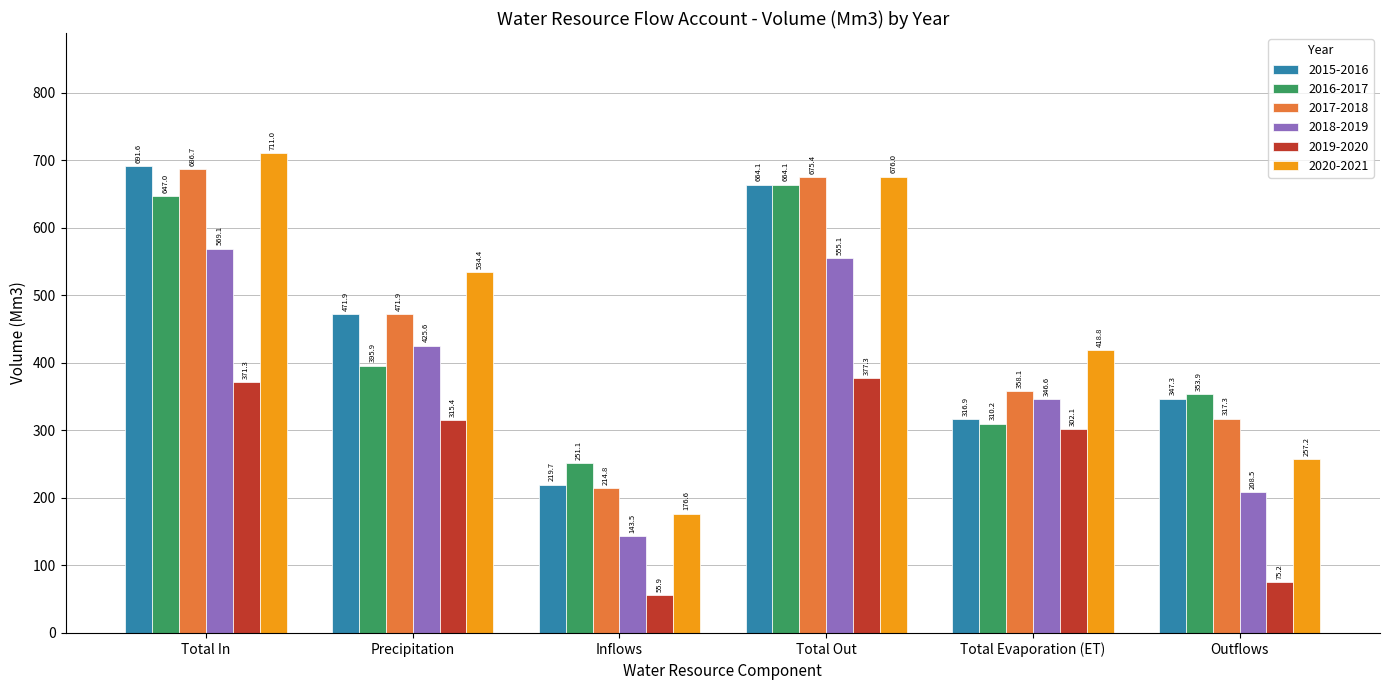

How many bars are there in total?

36